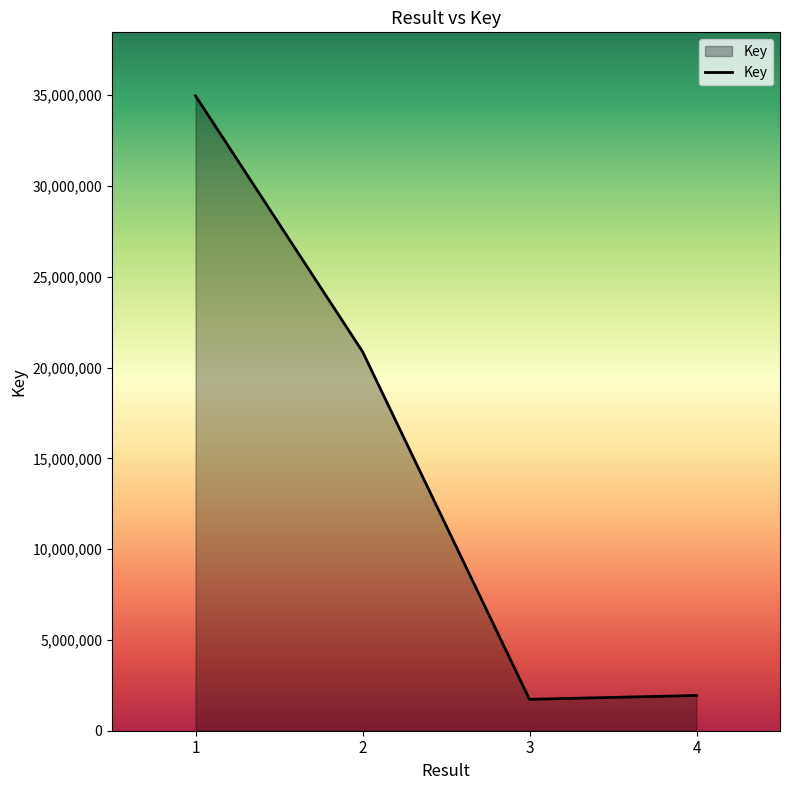

Reading right to left, extract all data points from this chart.

4=1942744	3=1728430	2=20879048	1=34964178